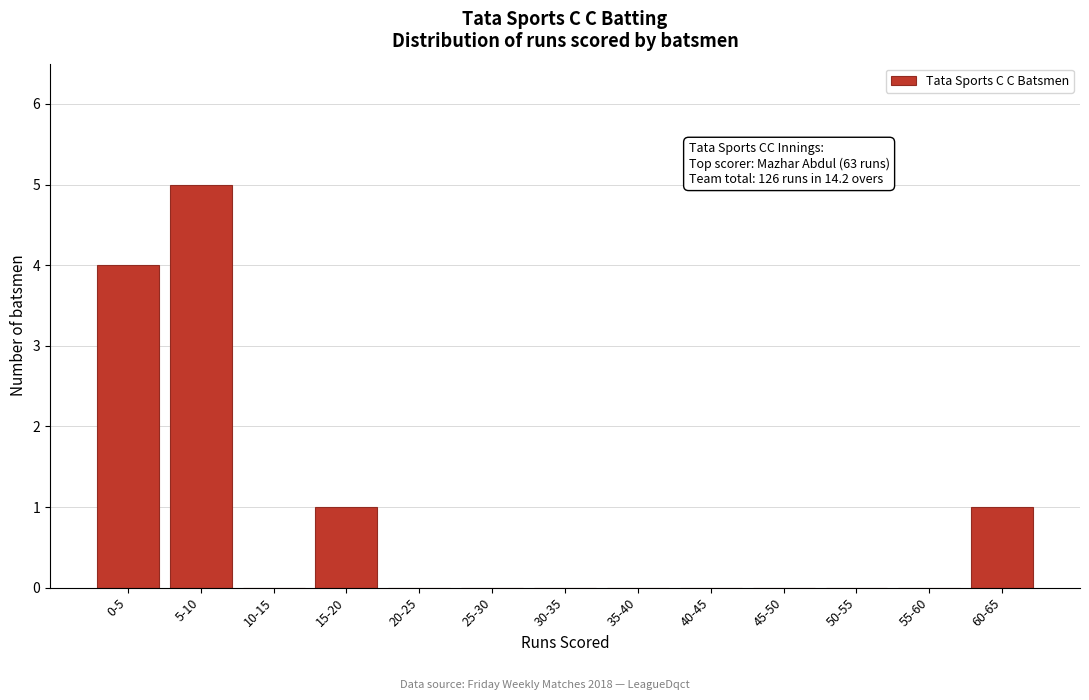

Reading right to left, extract all data points from this chart.

60-65=1	55-60=0	50-55=0	45-50=0	40-45=0	35-40=0	30-35=0	25-30=0	20-25=0	15-20=1	10-15=0	5-10=5	0-5=4